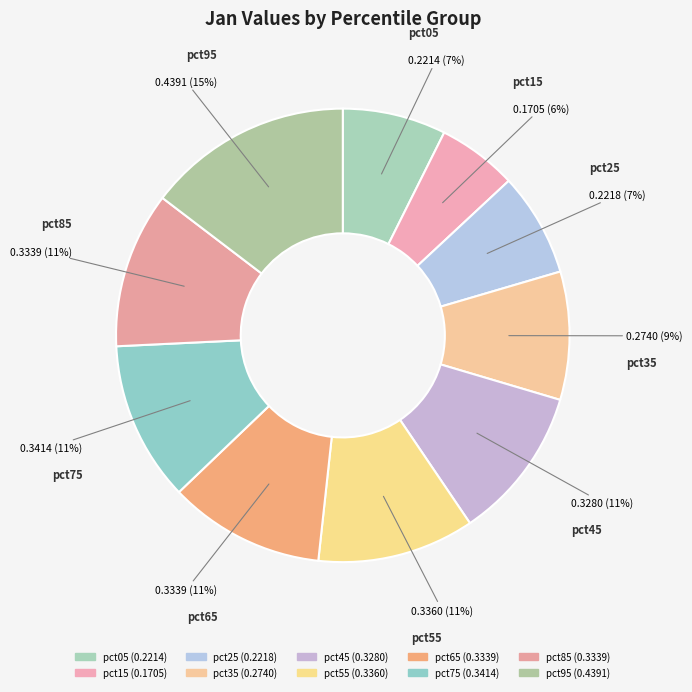

Does any single category account for the majority?

No